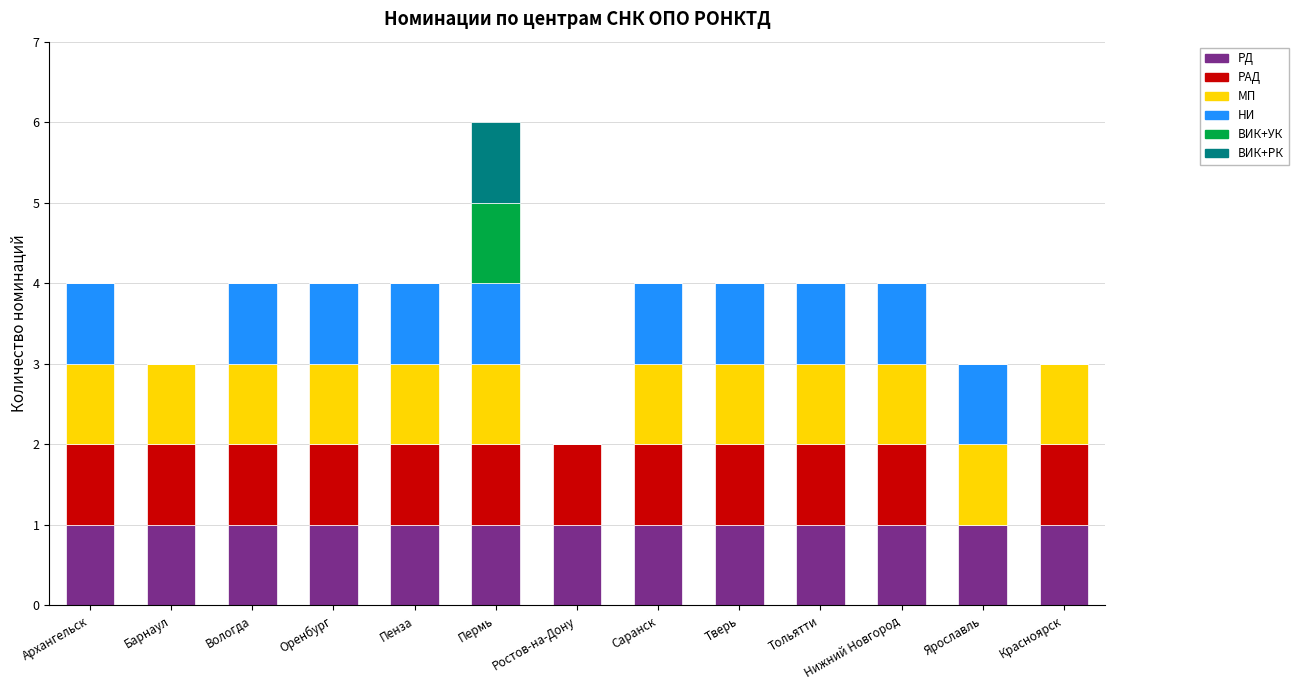

At which category is the sum across all series the highest?

Пермь